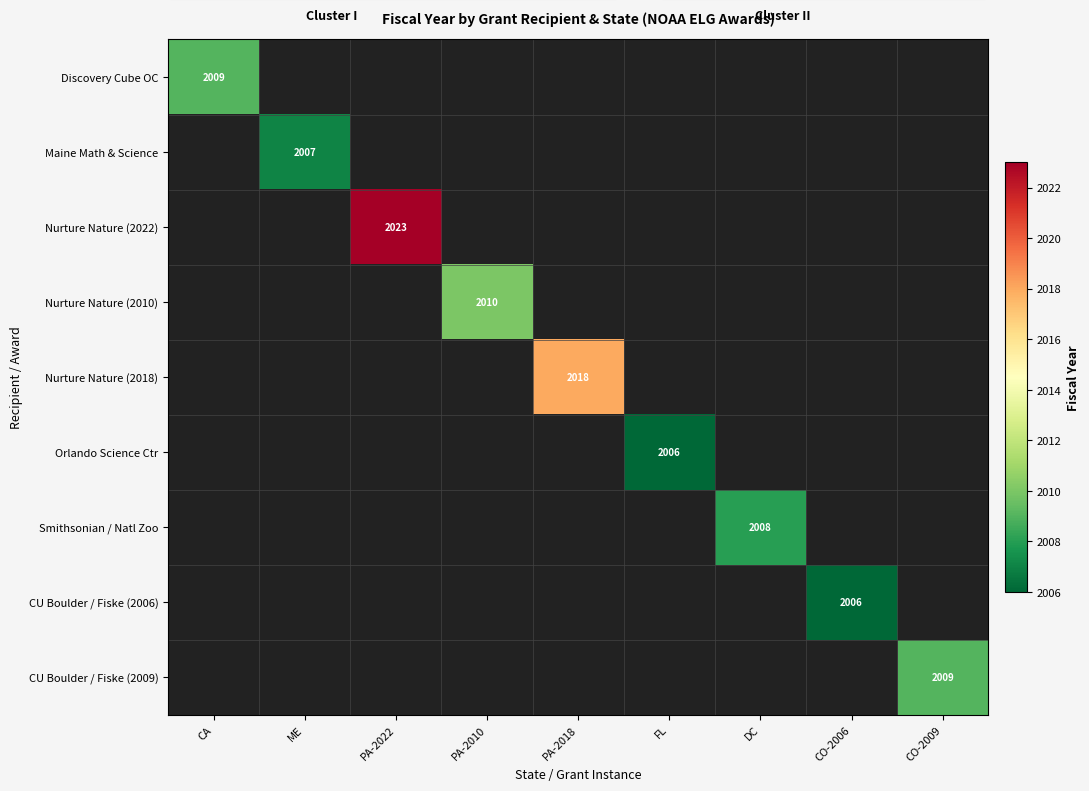

The value of Maine Math & Science at ME is 2956. True or false?

False